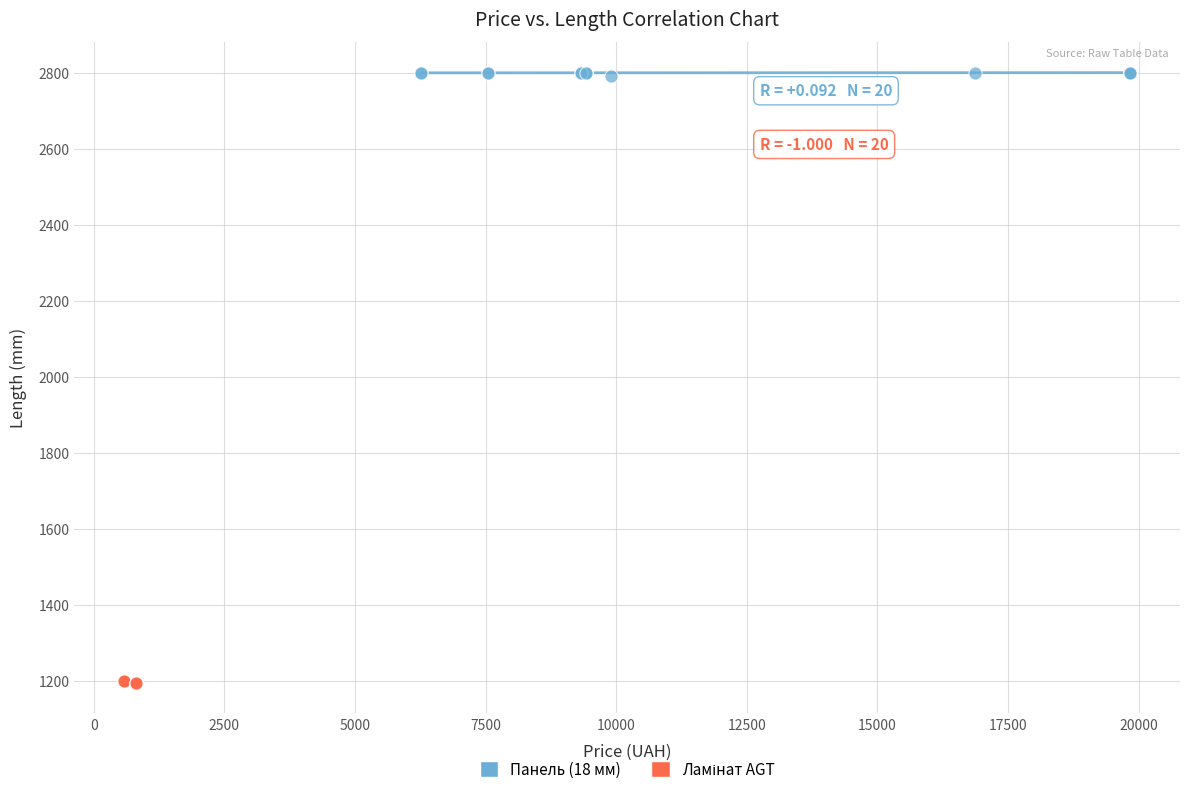

Which series contains the highest Y value?

Панель (18 мм)